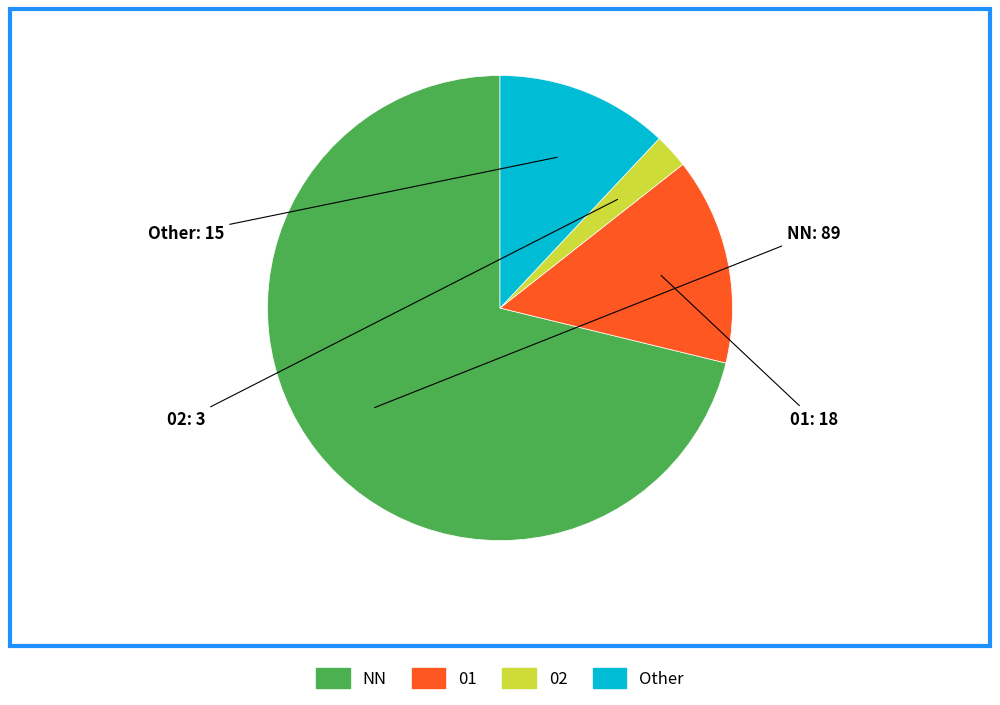

How many segments does this pie chart have?

4